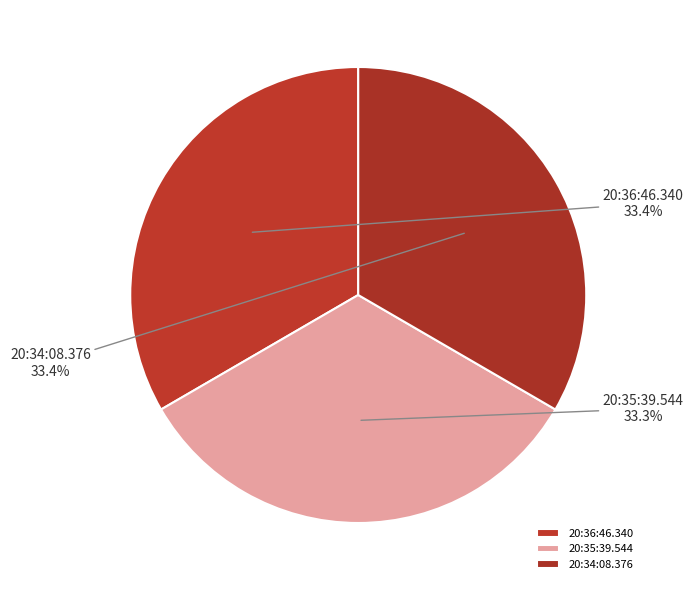

What percentage is the 20:36:46.340 slice, to the nearest percent?

33%